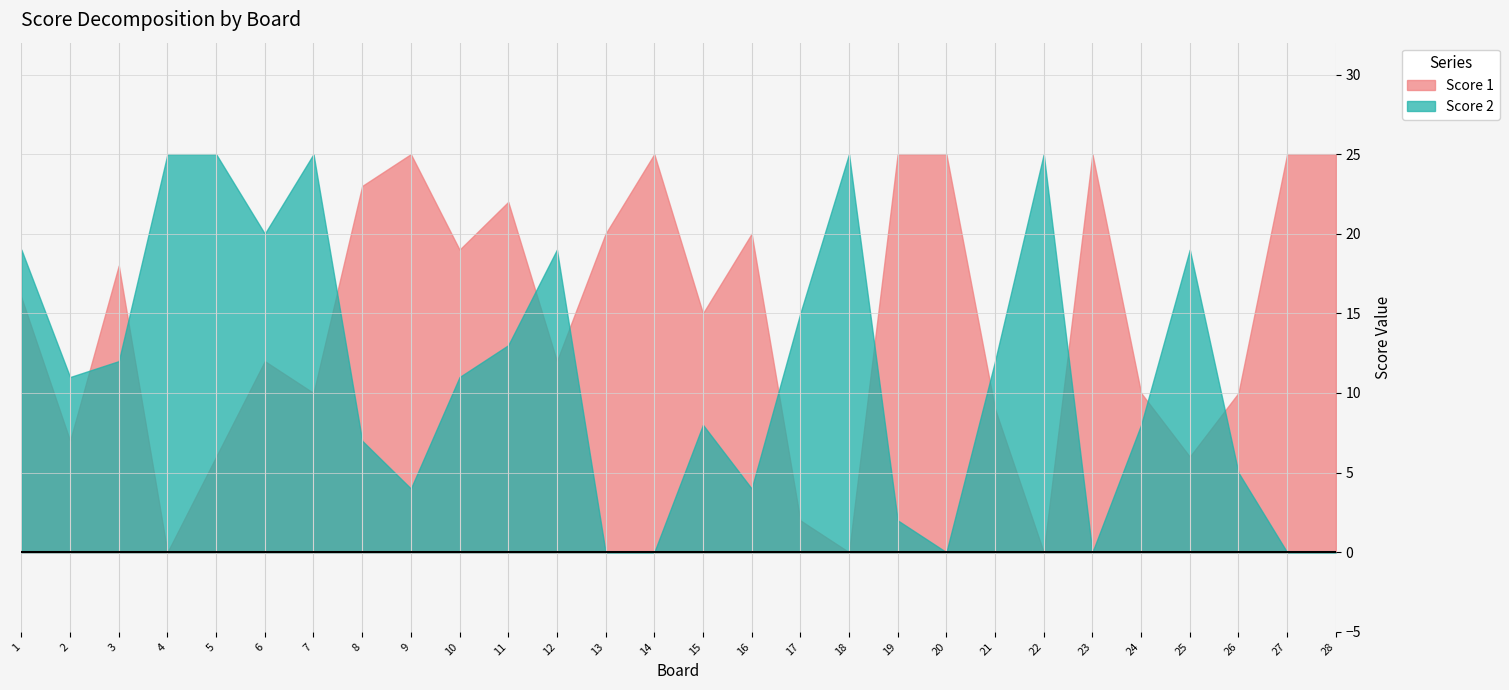

Does the chart display data point markers on the line(s)?

No